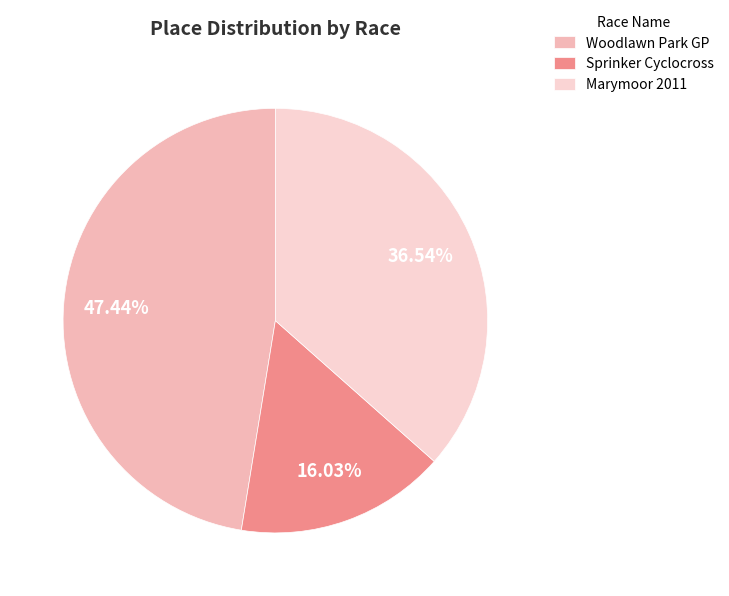

Which slice is the largest?

Woodlawn Park GP